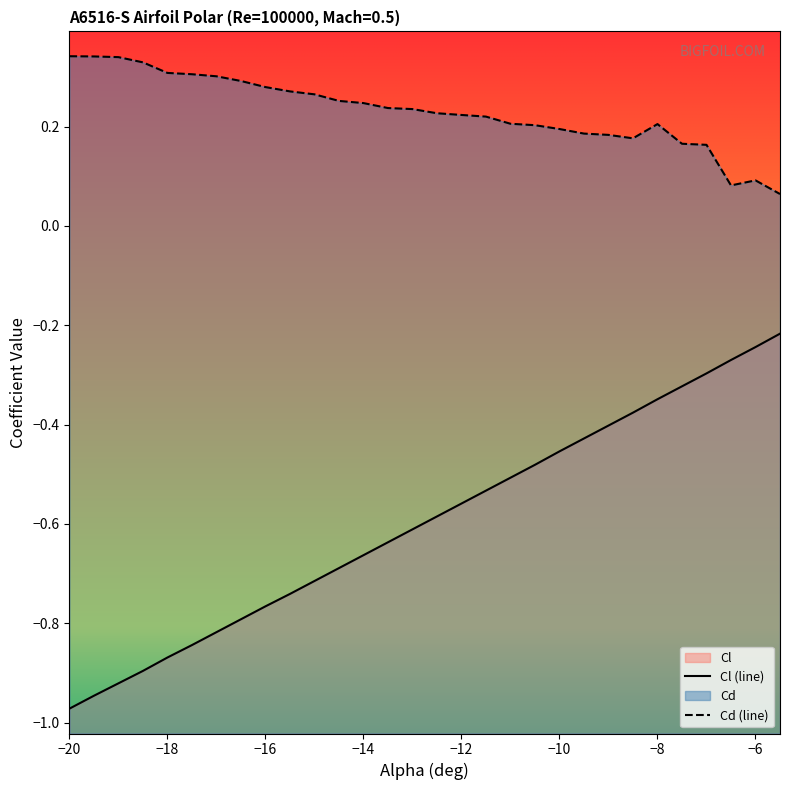

How many lines are shown in the chart?

2